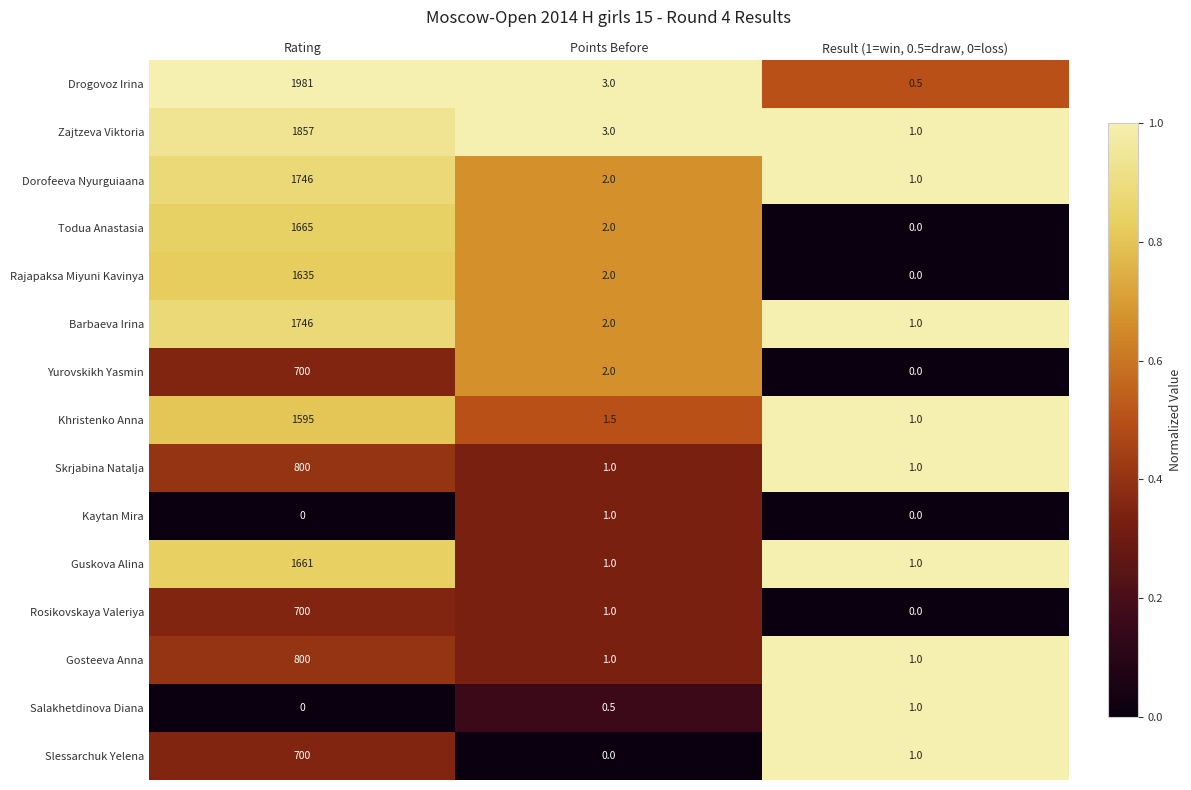

How many distinct data groups are displayed?

15